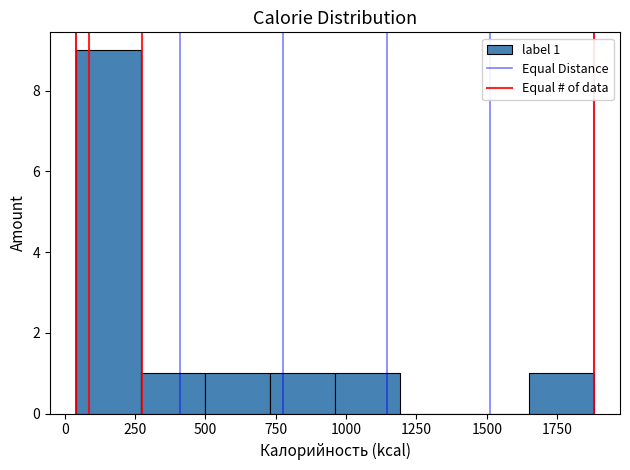

Which range on the x-axis has the tallest bar?

50 to 250